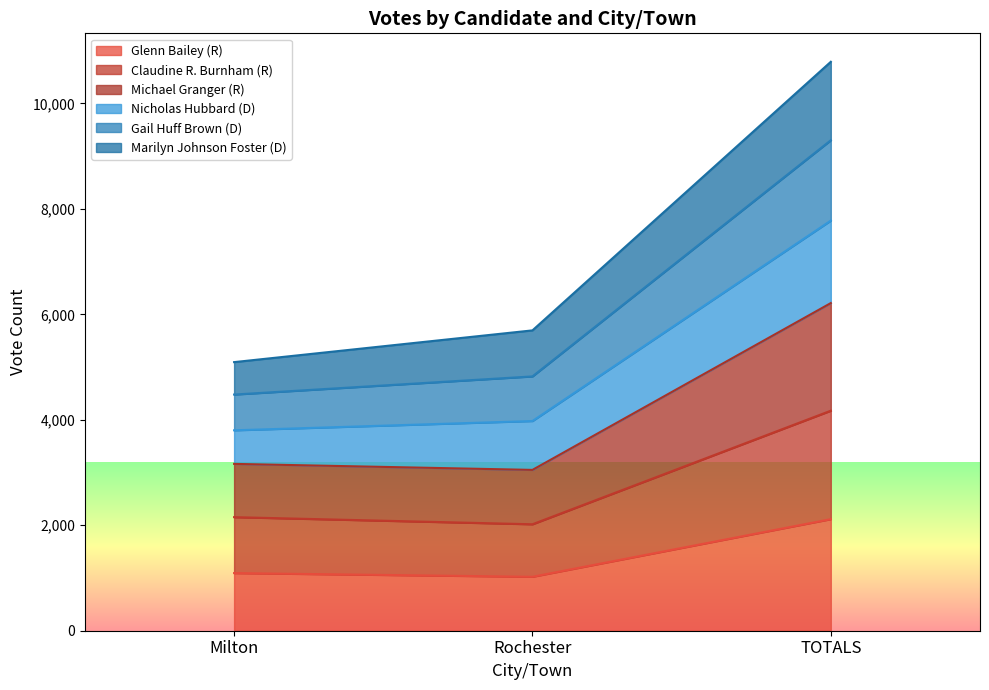

What is the total value across all series at Rochester?

5696